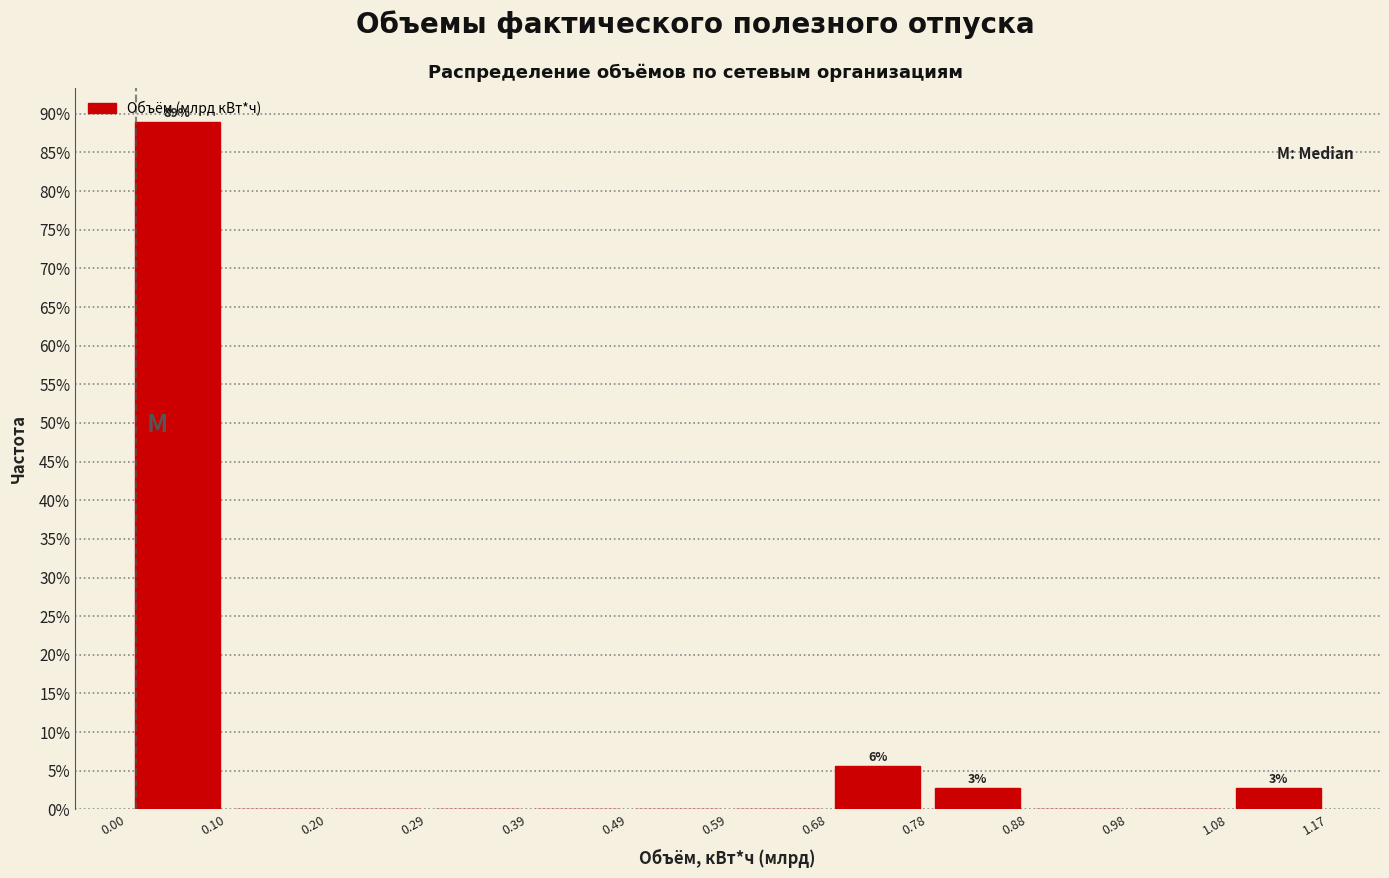

Over which range of the x-axis is the bar tallest?

0.00 to 0.10